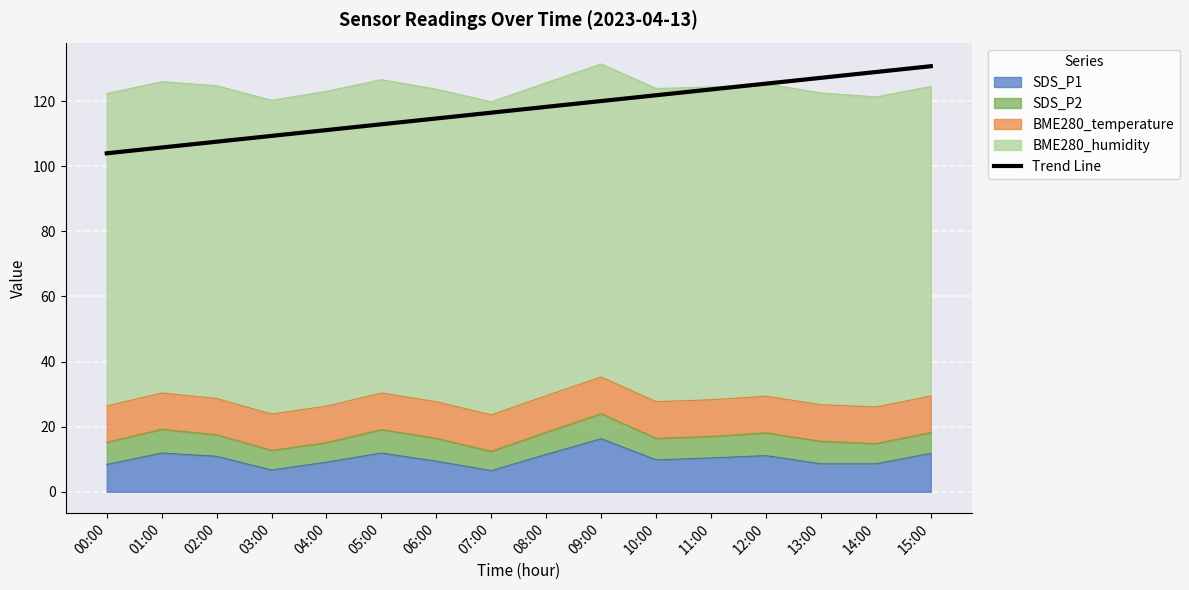

What is the difference between the maximum and minimum values?

26.7